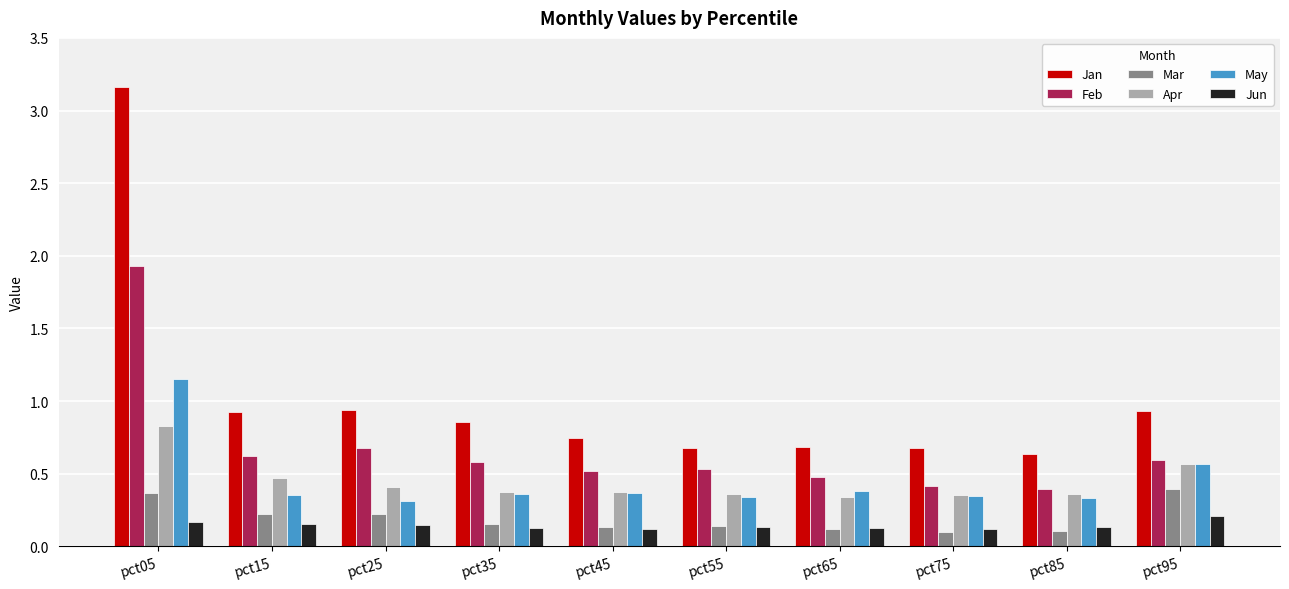

How many data points does each series have?

10